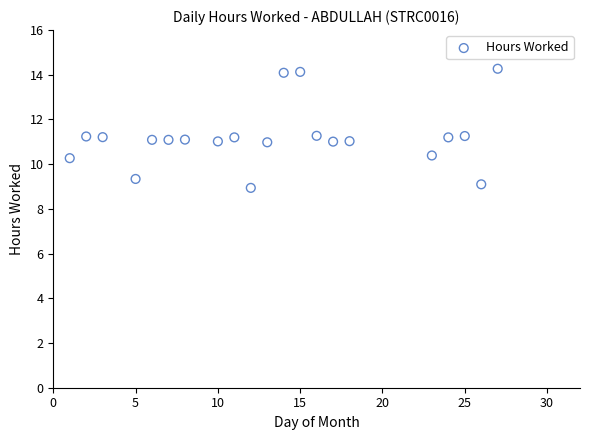

What is the range of X values (max minus min)?

26.0